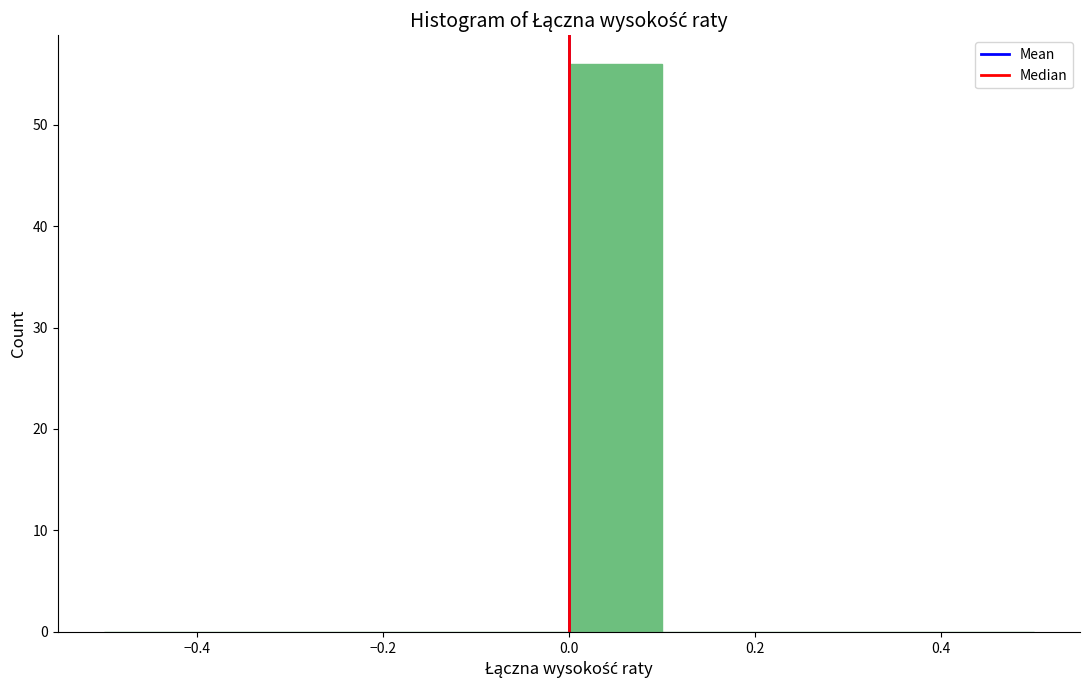

Reading left to right, list every bar in this chart as the range it spans on the x-axis followed by its height. The values are not printed on the chart, so give them approximately, as read against the axis.

-0.5 to -0.4: 0
-0.4 to -0.3: 0
-0.3 to -0.2: 0
-0.2 to -0.1: 0
-0.1 to 0.0: 0
0.0 to 0.1: 56
0.1 to 0.2: 0
0.2 to 0.3: 0
0.3 to 0.4: 0
0.4 to 0.5: 0